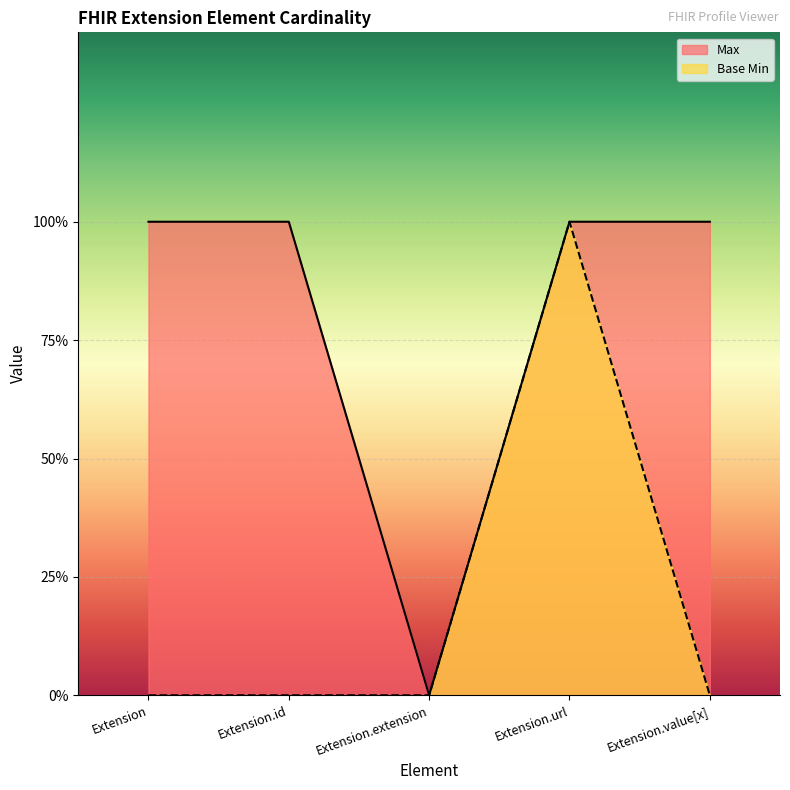

How many categories are shown in the chart?

5